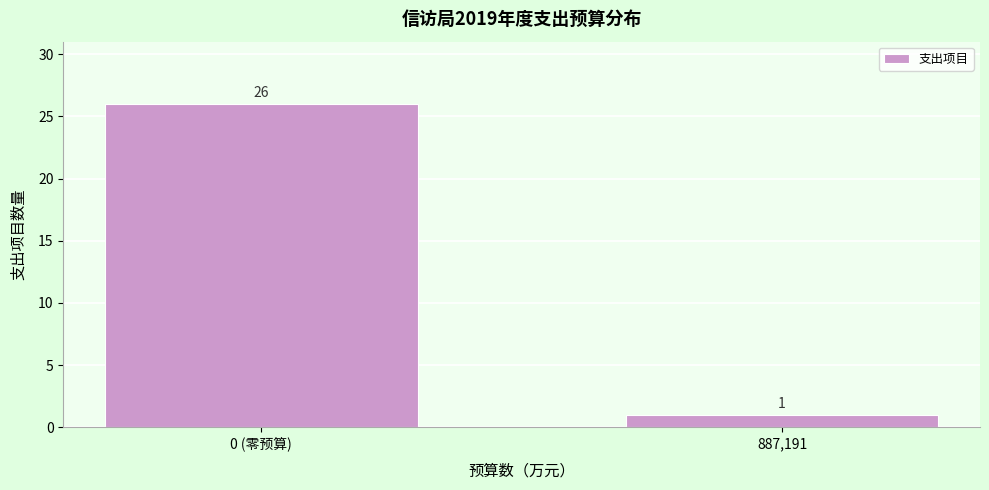

Reading right to left, list all the values displayed in this chart.

1	26